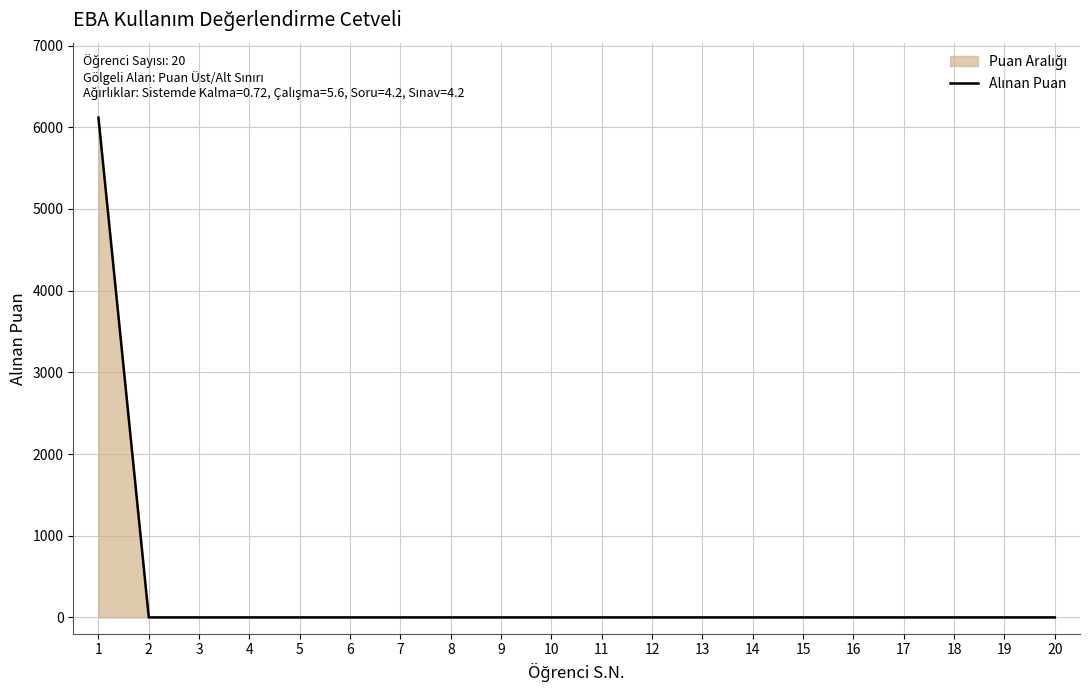

What is the change in value from 1 to 15?

-6118.4